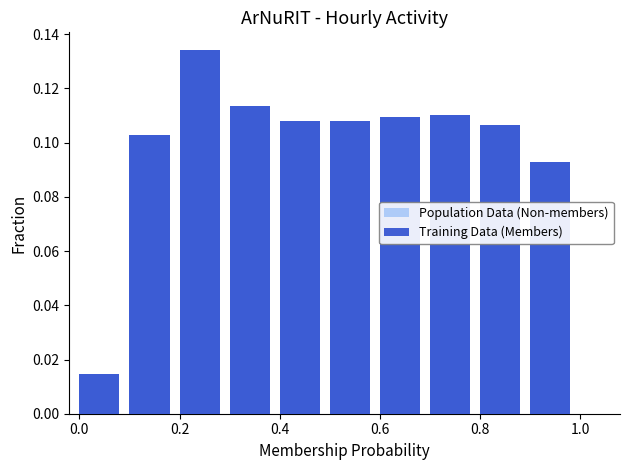

How many data points does each series have?

10